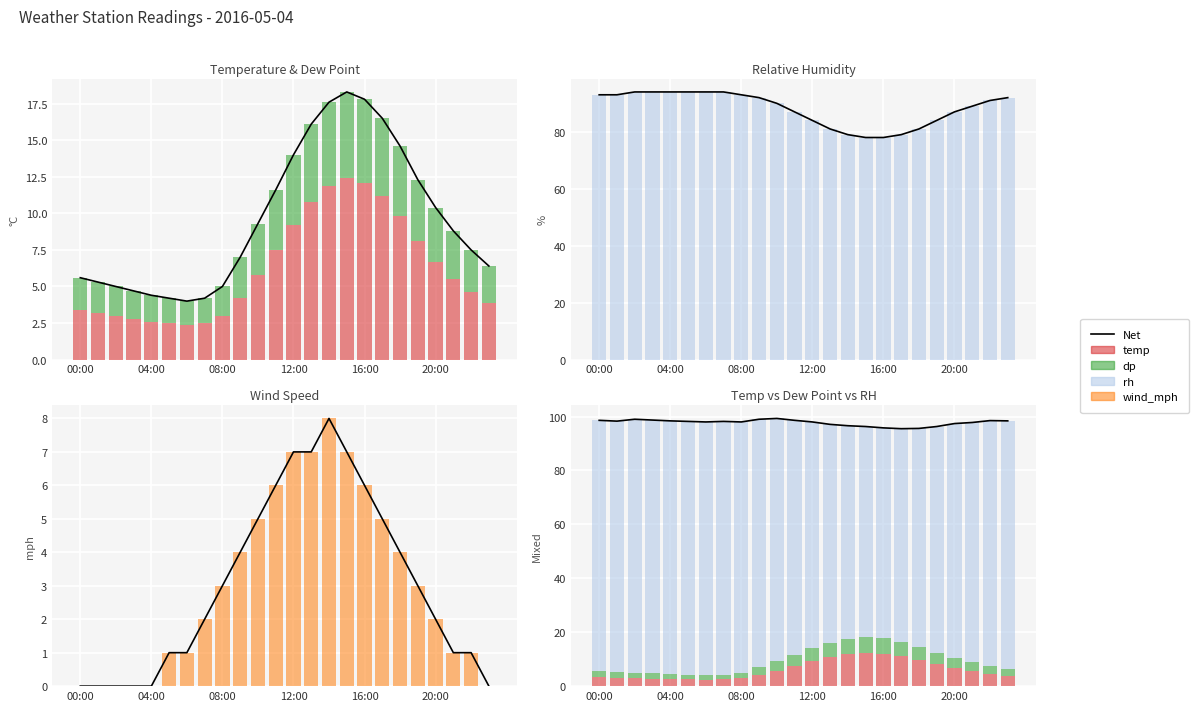

The dp series shows 2.2 at 6. True or false?

False